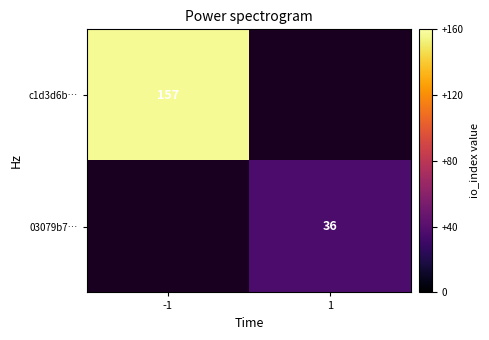

What is the greatest value displayed?

157.0